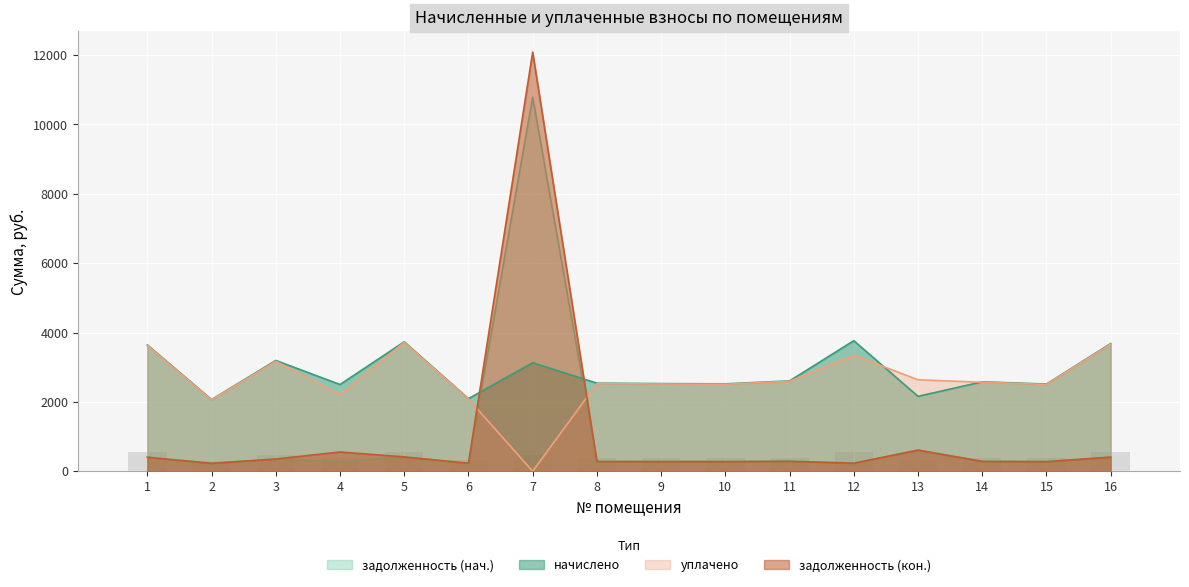

How many data points does each series have?

16